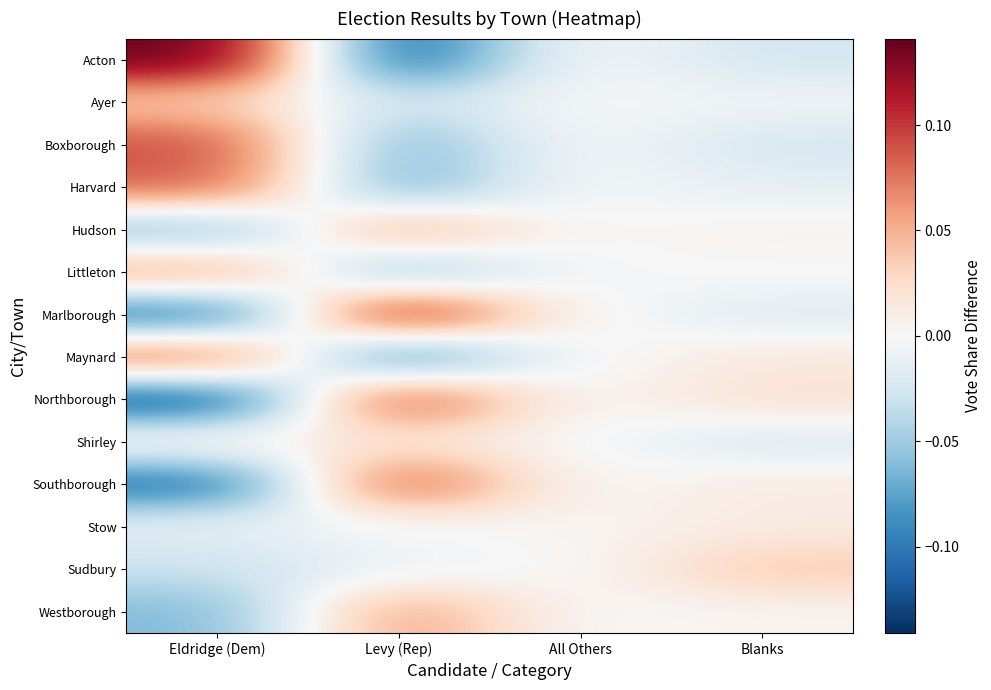

At how many categories does at least one series exceed 0?

4